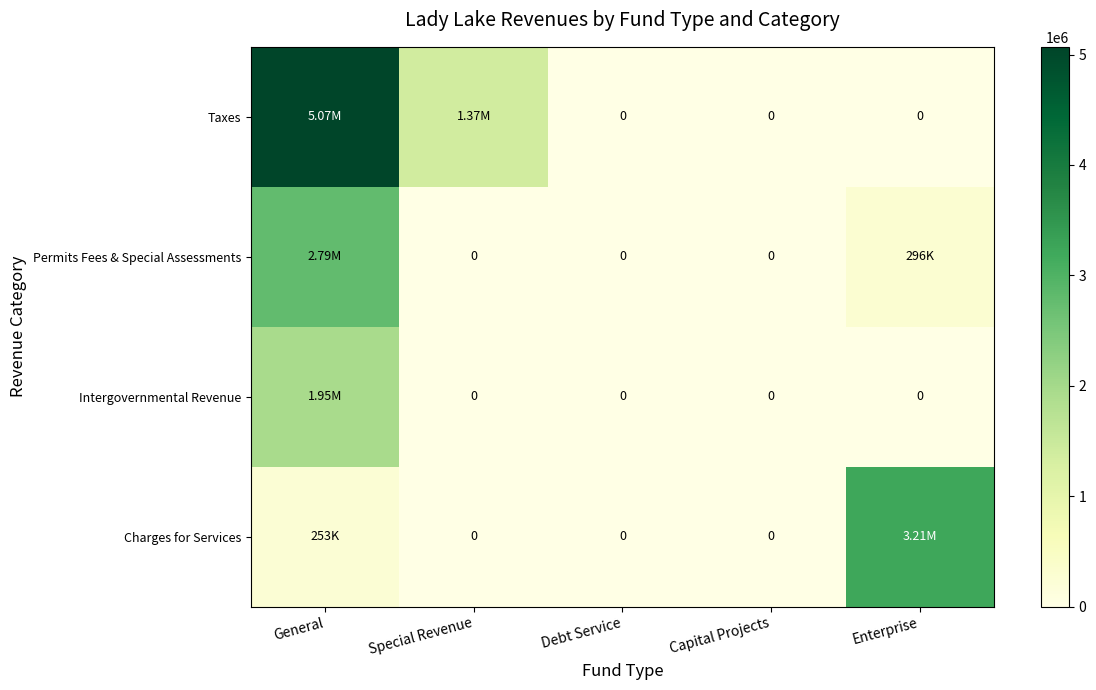

At which category is the sum across all series the highest?

General